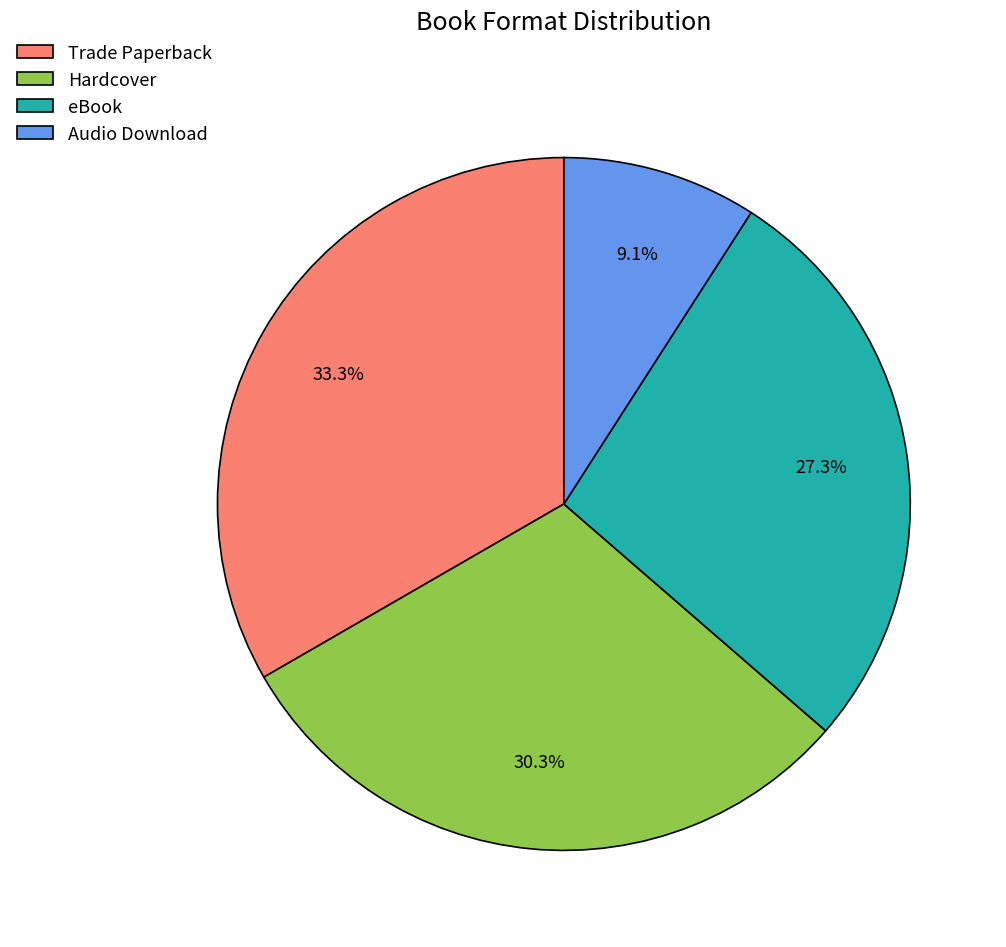

Is it true that Trade Paperback is 44% of the pie?

False